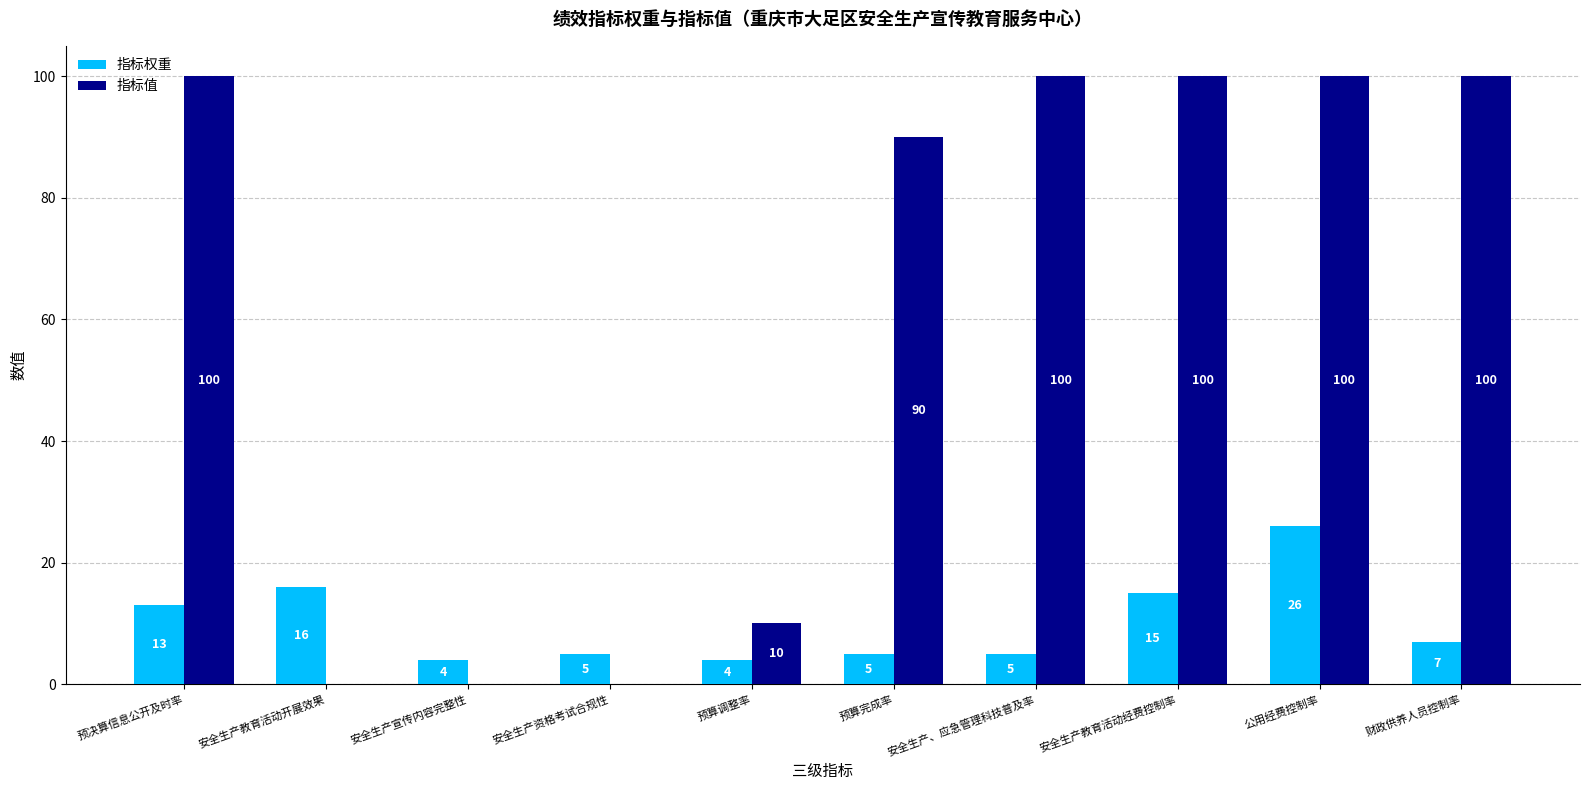

What are all the series names shown in the legend?

指标权重, 指标值